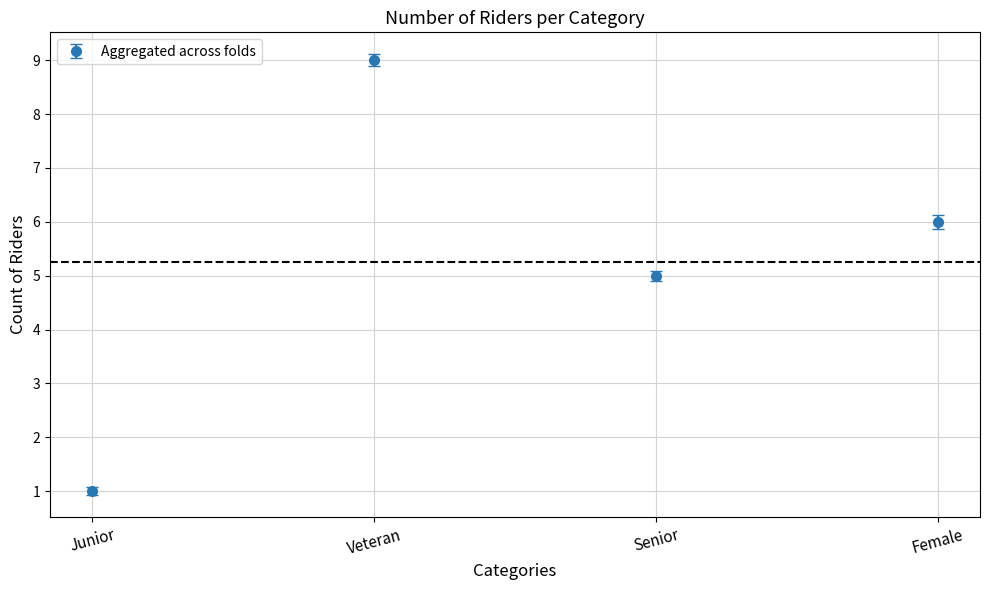

The chart shows a value of 1 at Junior. True or false?

True